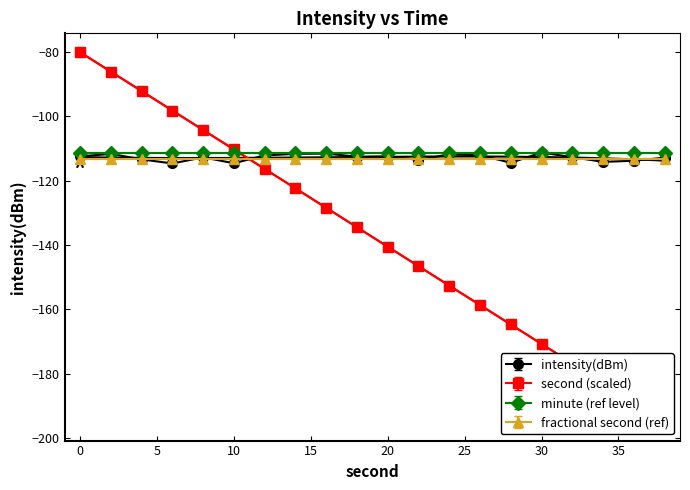

What is the lowest value of the intensity(dBm) series?

-114.6